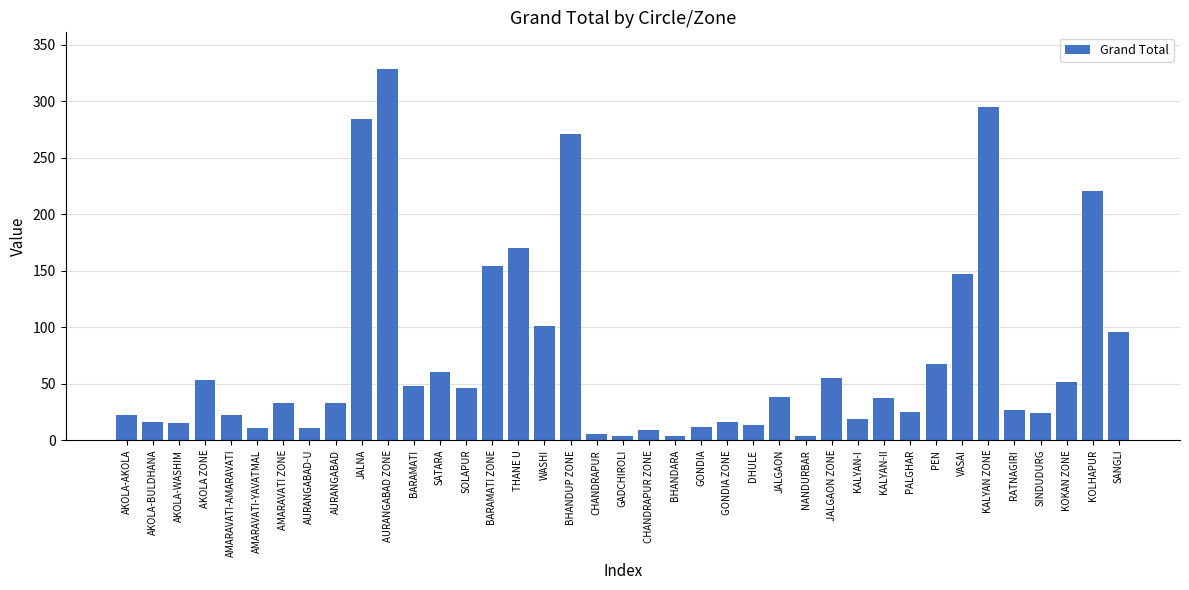

Which label corresponds to the largest value in the chart?

AURANGABAD ZONE